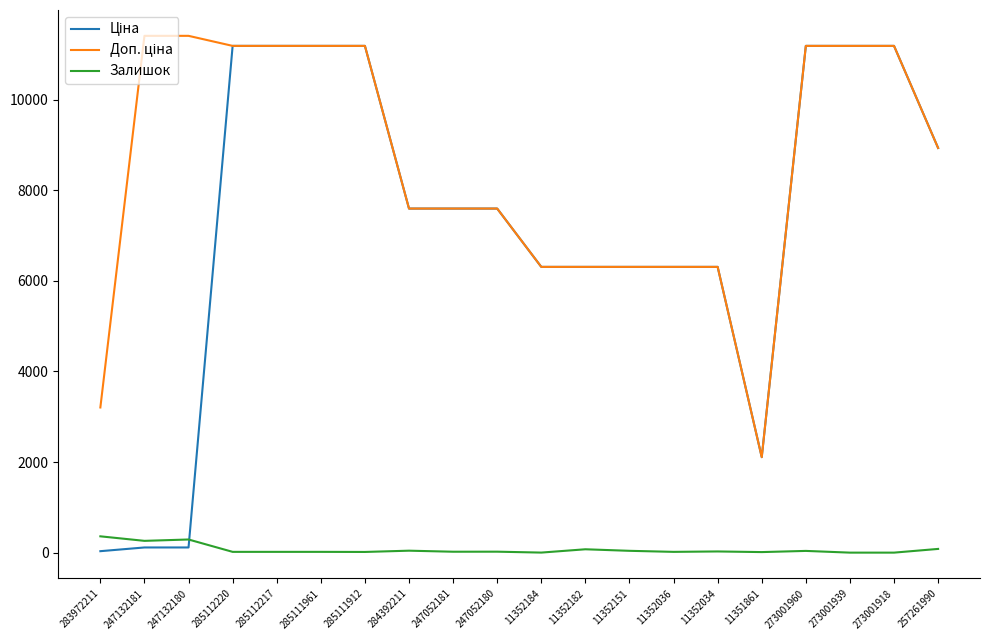

What is the total value across all series at 273001939?

22376.3